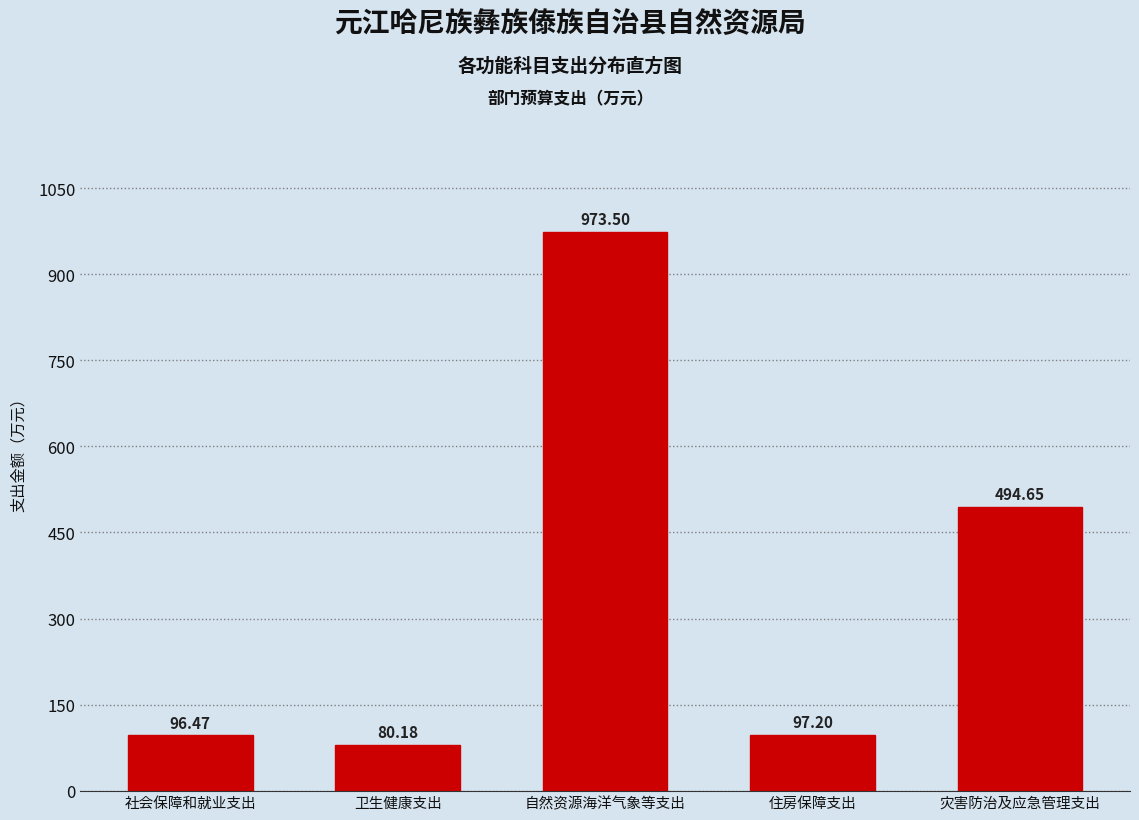

At which label is the value closest to 526?

灾害防治及应急管理支出